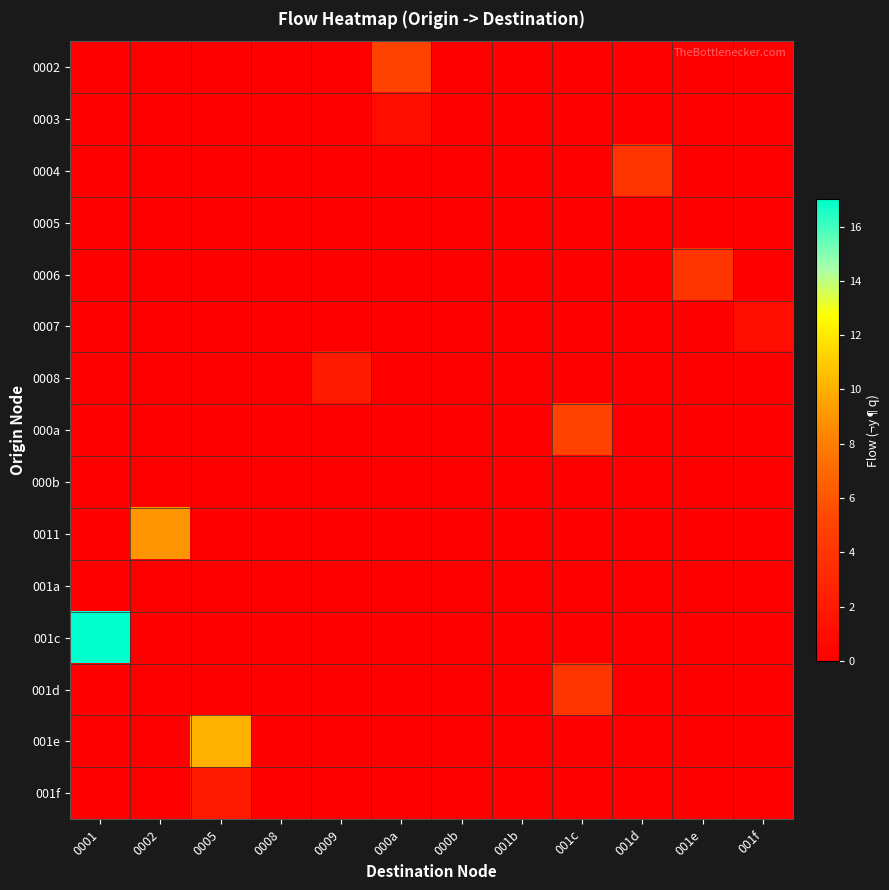

Which label corresponds to the largest value in the chart?

0001